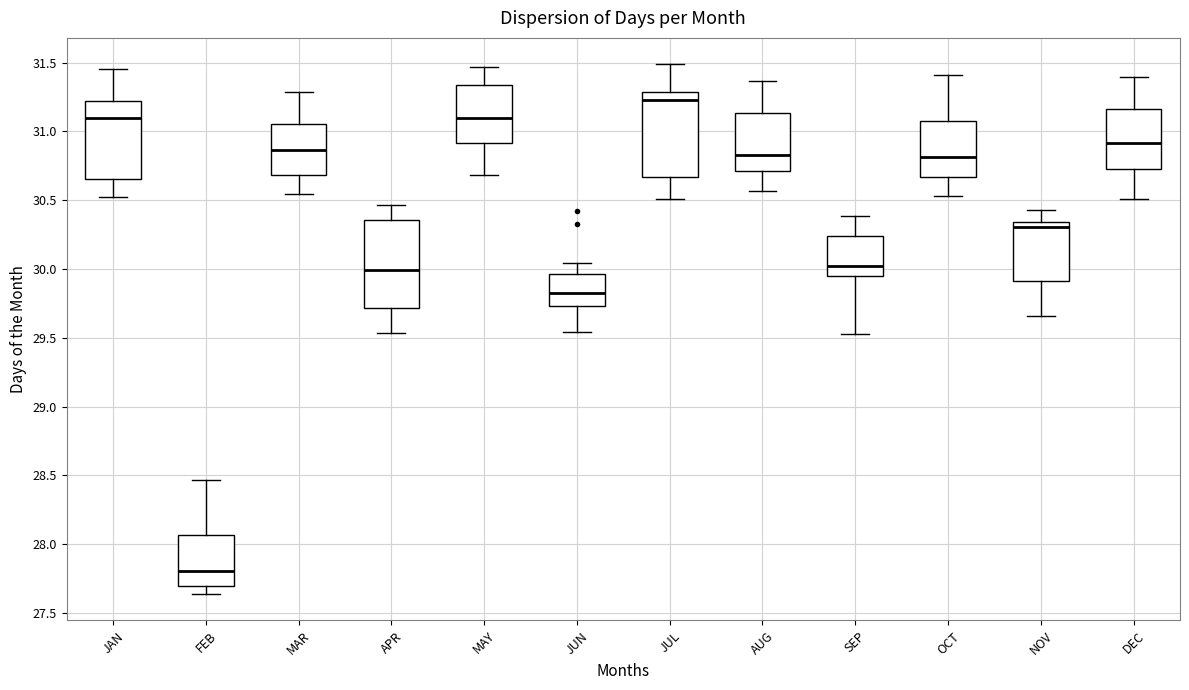

Reading left to right, transcribe this box plot: for each box, give where its median line is, the range the box spans, and where its two whiskers end, as read against the y-axis. The values are not printed on the chart, so give them approximately, as read against the axis.

JAN: median 31.10, box 30.65 to 31.20, whiskers 30.50 to 31.45
FEB: median 27.80, box 27.70 to 28.05, whiskers 27.65 to 28.45
MAR: median 30.85, box 30.70 to 31.05, whiskers 30.55 to 31.30
APR: median 30.00, box 29.70 to 30.35, whiskers 29.55 to 30.45
MAY: median 31.10, box 30.90 to 31.35, whiskers 30.70 to 31.45
JUN: median 29.85, box 29.75 to 29.95, whiskers 29.55 to 30.05
JUL: median 31.25, box 30.65 to 31.30, whiskers 30.50 to 31.50
AUG: median 30.85, box 30.70 to 31.15, whiskers 30.55 to 31.35
SEP: median 30.00, box 29.95 to 30.25, whiskers 29.55 to 30.40
OCT: median 30.80, box 30.65 to 31.05, whiskers 30.55 to 31.40
NOV: median 30.30, box 29.90 to 30.35, whiskers 29.65 to 30.45
DEC: median 30.90, box 30.75 to 31.15, whiskers 30.50 to 31.40